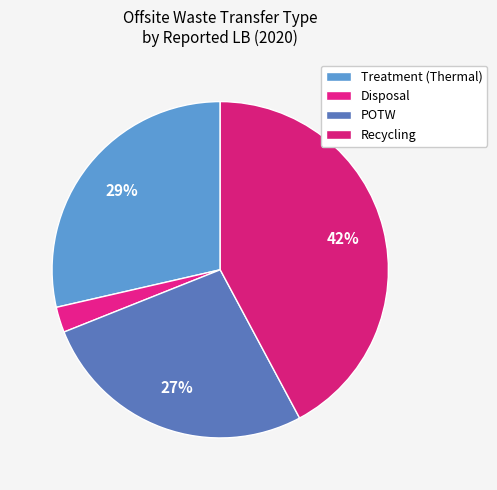

How many segments does this pie chart have?

4